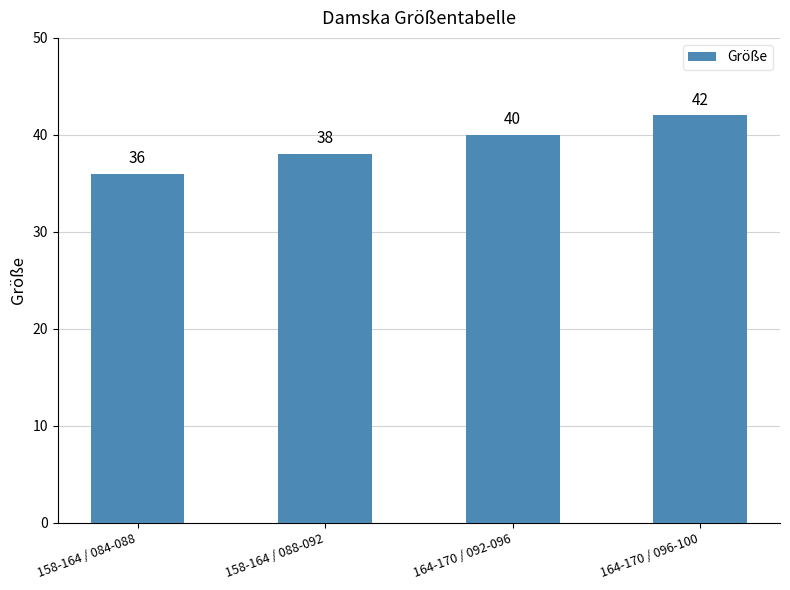

The chart shows a value of 10 at 158-164 / 088-092. True or false?

False